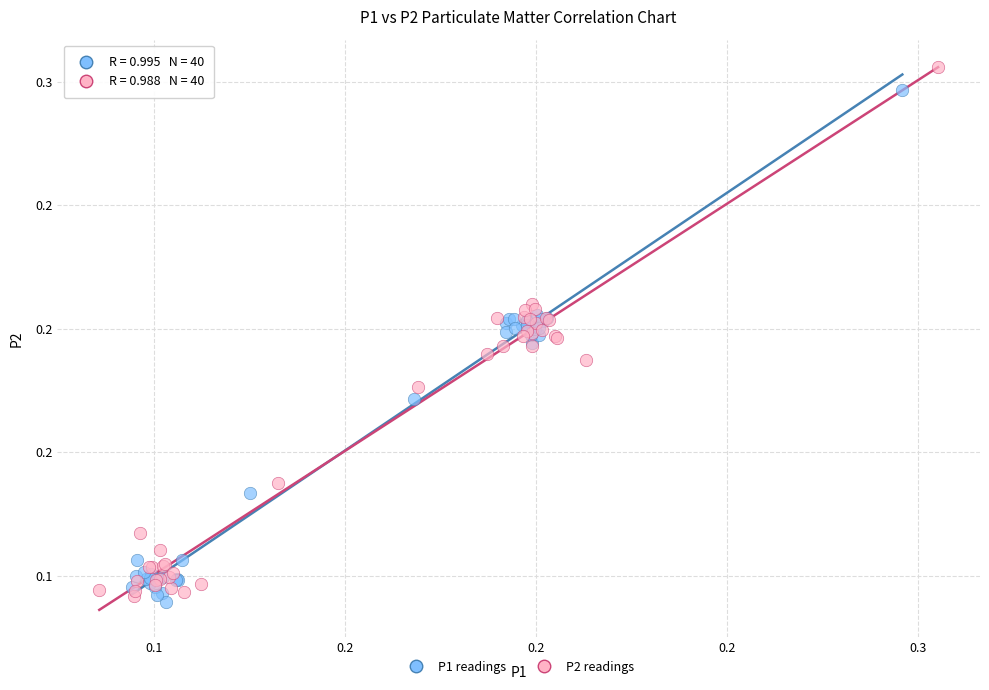

What are all the series names shown in the legend?

P1 readings, P2 readings